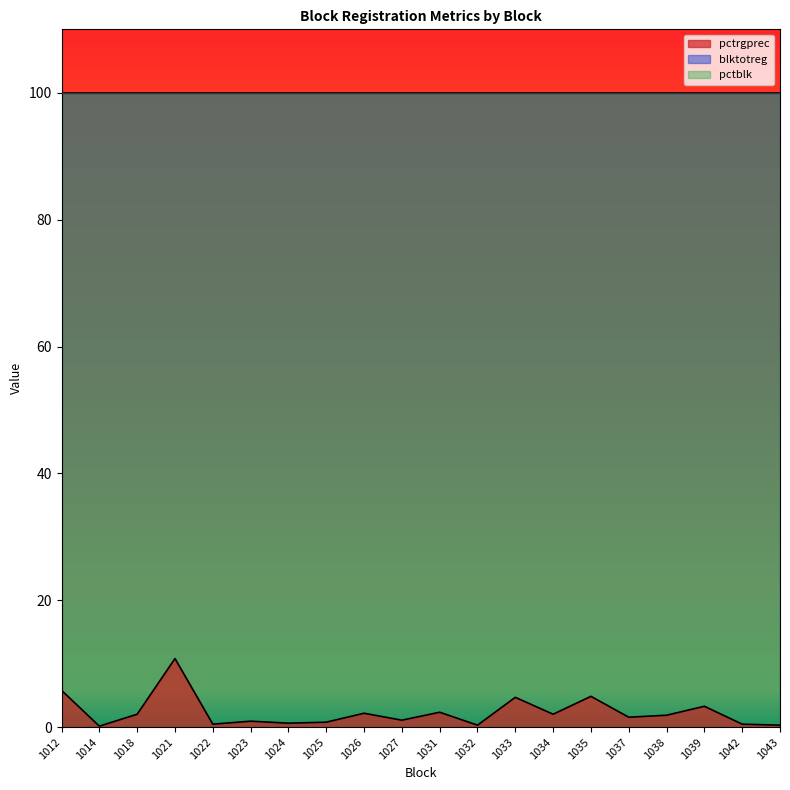

True or false: pctblk and blktotreg cross at least once.

False